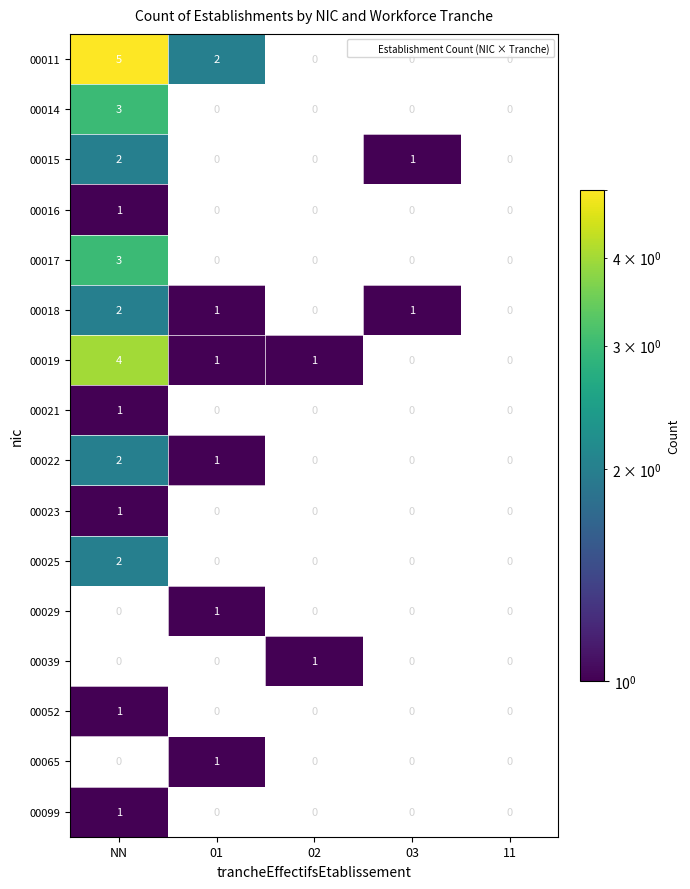

Which series has the largest total across all categories?

00011